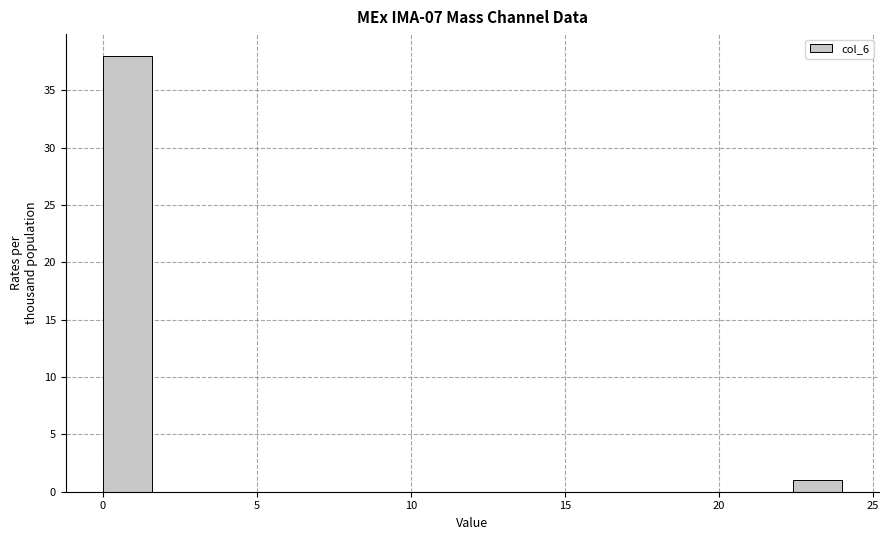

Around what value on the x-axis is the tallest bar? Give the approximate position of its centre, as read against the axis.

1.0